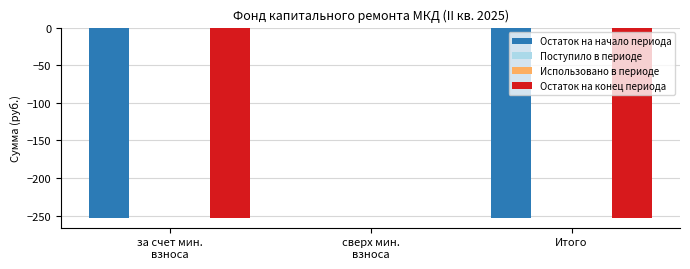

What position from the right is Итого?

1